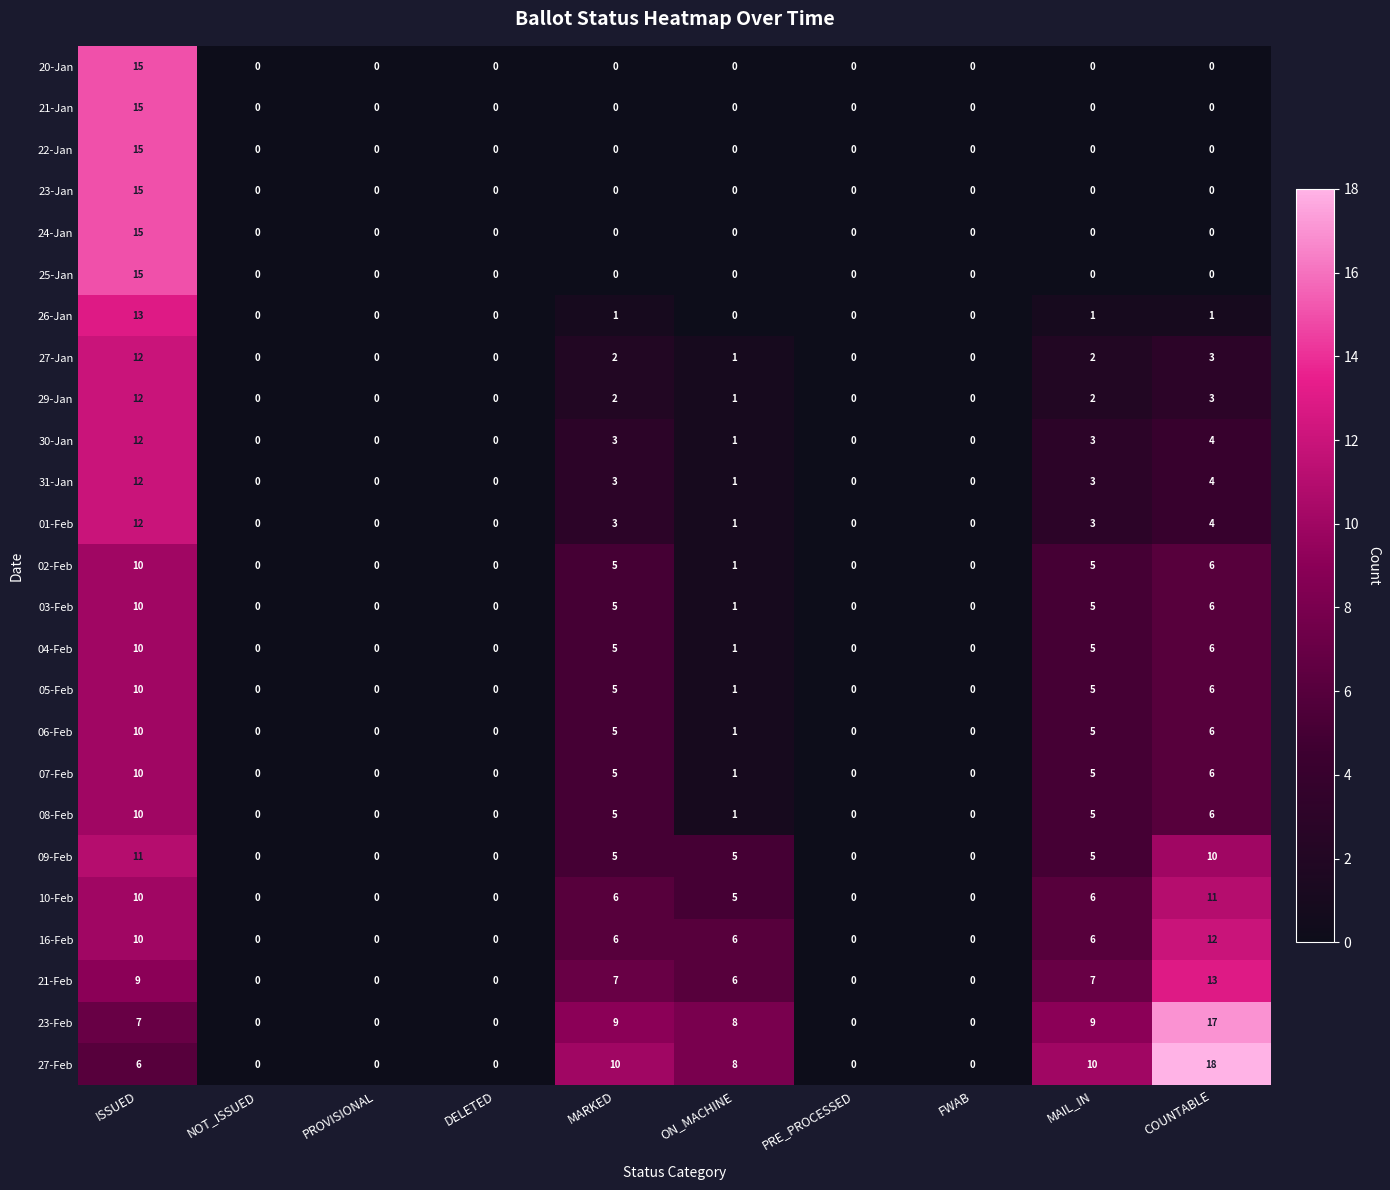

The 30-Jan series shows -6 at PROVISIONAL. True or false?

False